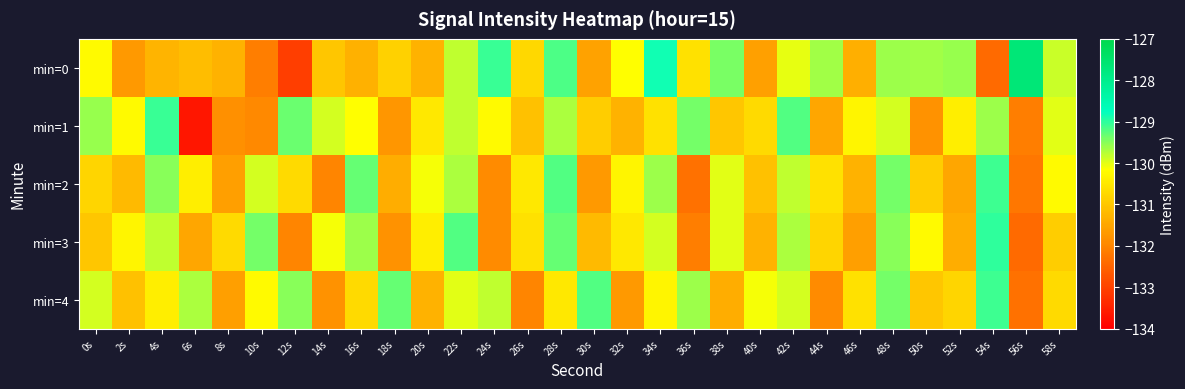

Rank the series by their maximum value, from highest to lowest.

min=0, min=3, min=1, min=2, min=4